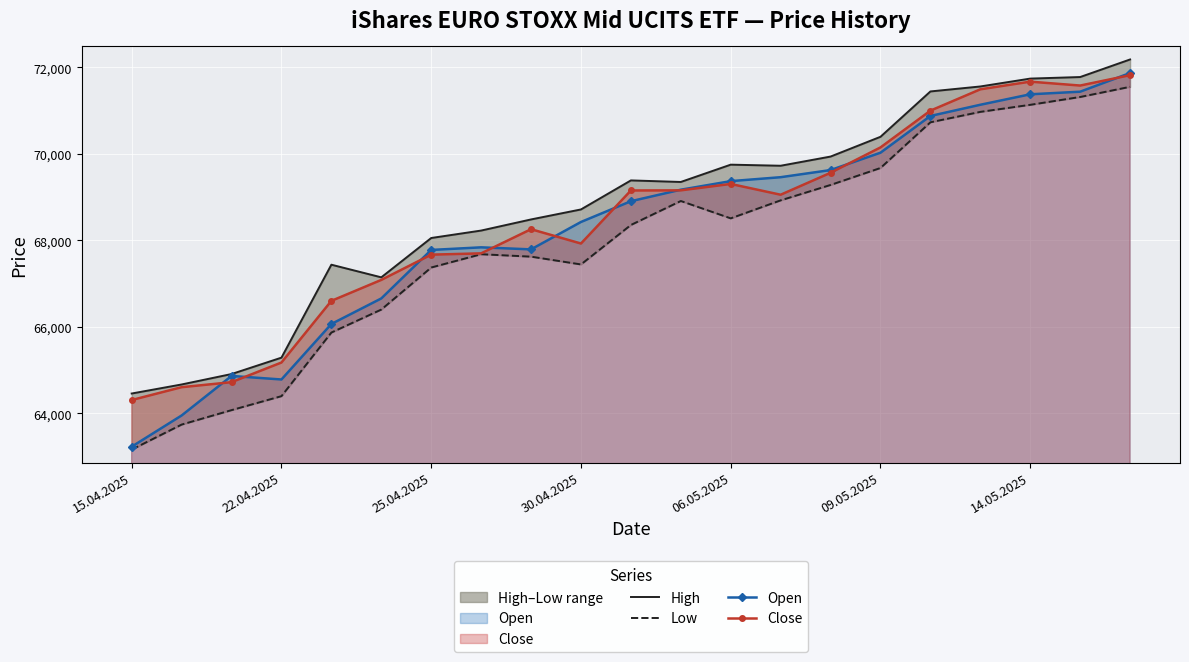

Reading left to right, transcribe all the data shown in this chart.

High: 64460	64669	64910	65289	67437	67145	68054	68226	68483	68714	69385	69349	69749	69724	69936	70393	71441	71556	71738	71774	72180
Low: 63164	63742	64076	64399	65869	66400	67372	67679	67623	67443	68355	68909	68508	68924	69280	69672	70728	70969	71132	71313	71548
Open: 63231	63952	64866	64784	66067	66657	67778	67838	67791	68424	68904	69170	69368	69459	69624	70025	70874	71133	71375	71435	71867
Close: 64309	64606	64722	65176	66601	67085	67669	67699	68257	67926	69152	69155	69303	69054	69561	70147	70997	71490	71667	71577	71817